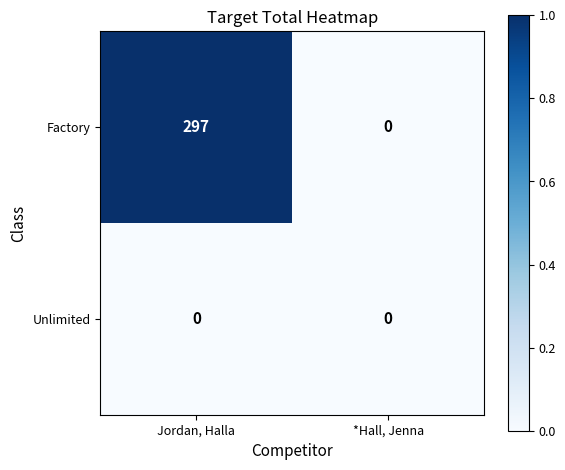

What is the difference between the maximum and minimum values in the Factory series?

297